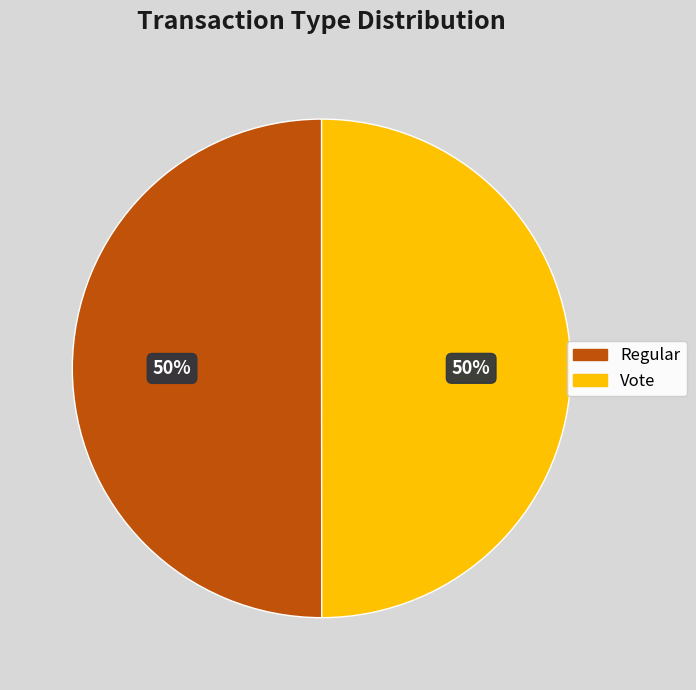

To the nearest percent, what percentage of the pie is Regular?

50%